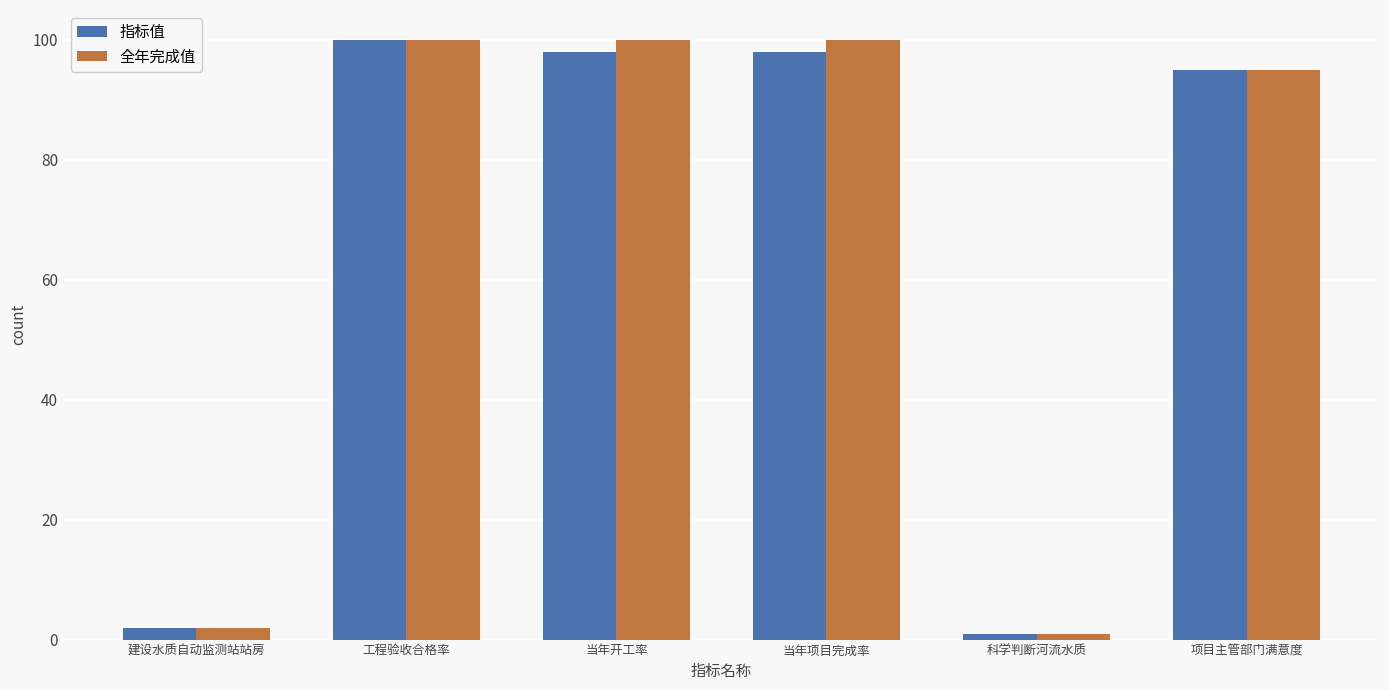

At which label is 全年完成值 closest to 50?

项目主管部门满意度